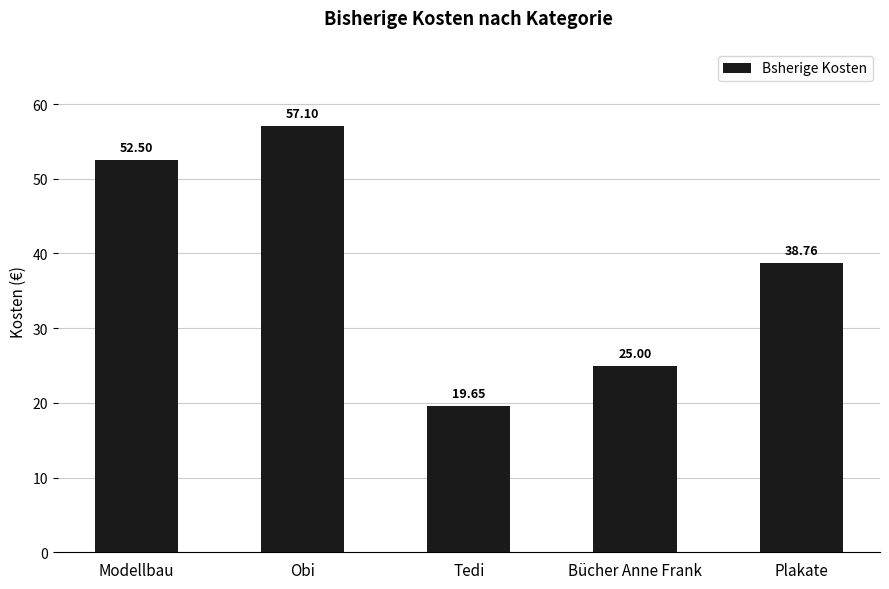

What is the average value?

38.6